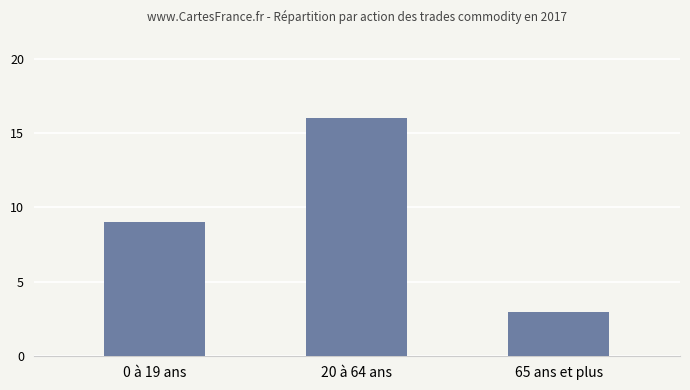

How many bars are there in total?

3